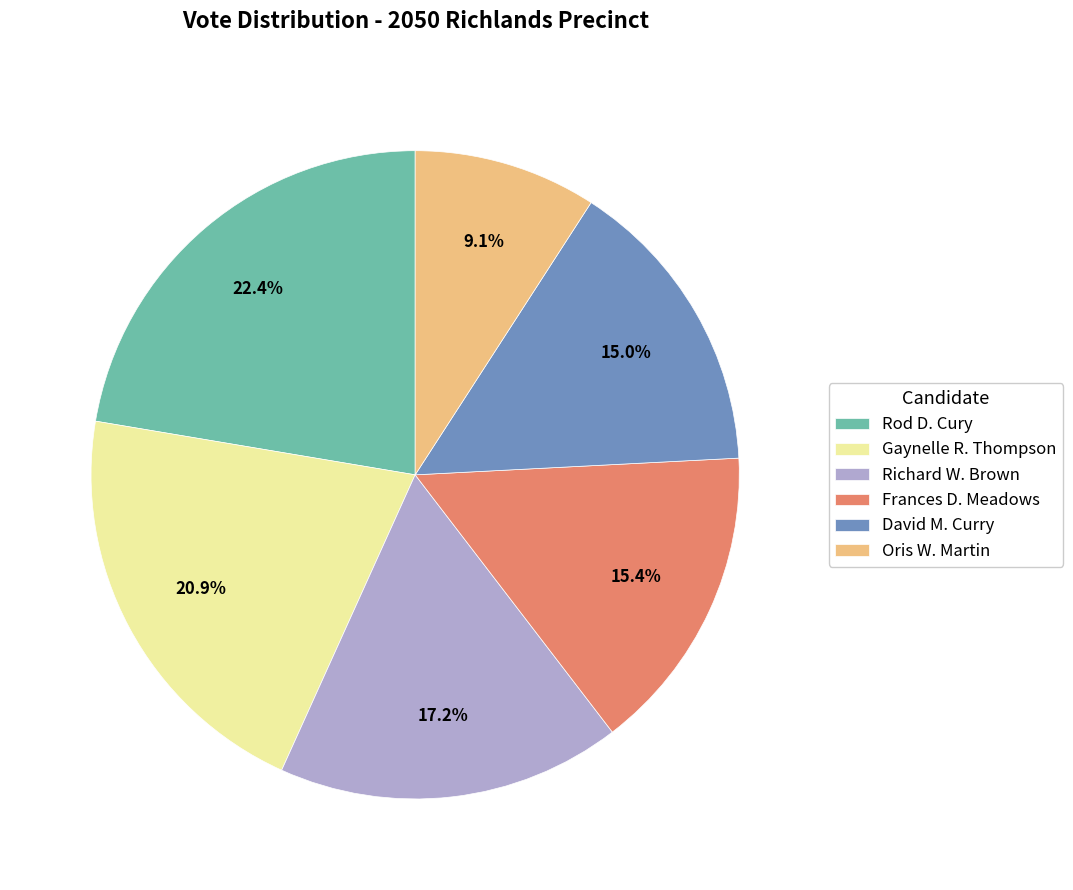

To the nearest percent, what percentage of the pie is David M. Curry?

15%